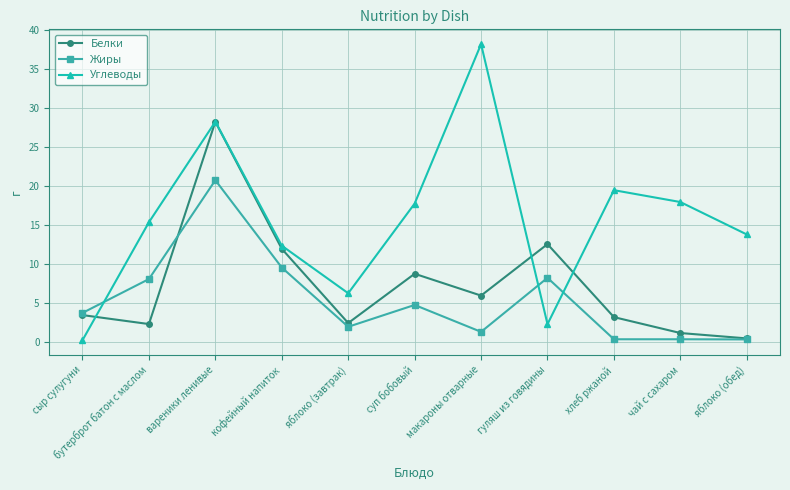

Rank the series by their average value, from highest to lowest.

Углеводы, Белки, Жиры